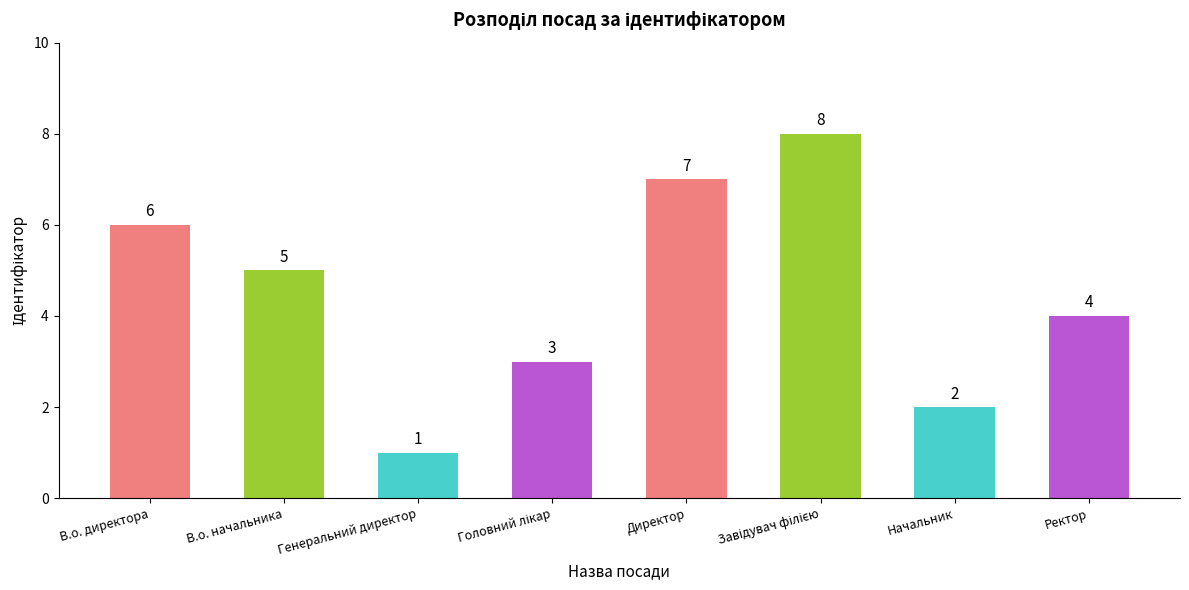

Count the values in the range 3 to 7.

5